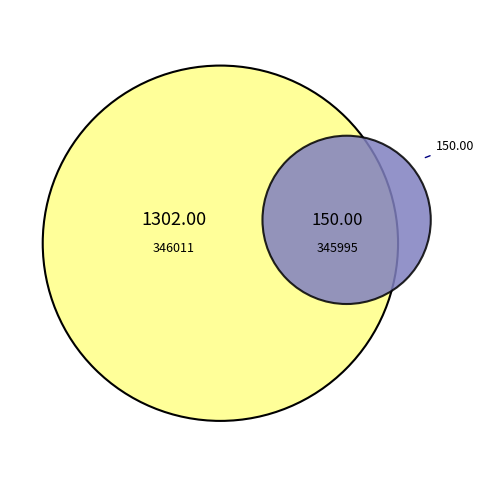

Does 345995 account for over 50% of the chart?

No